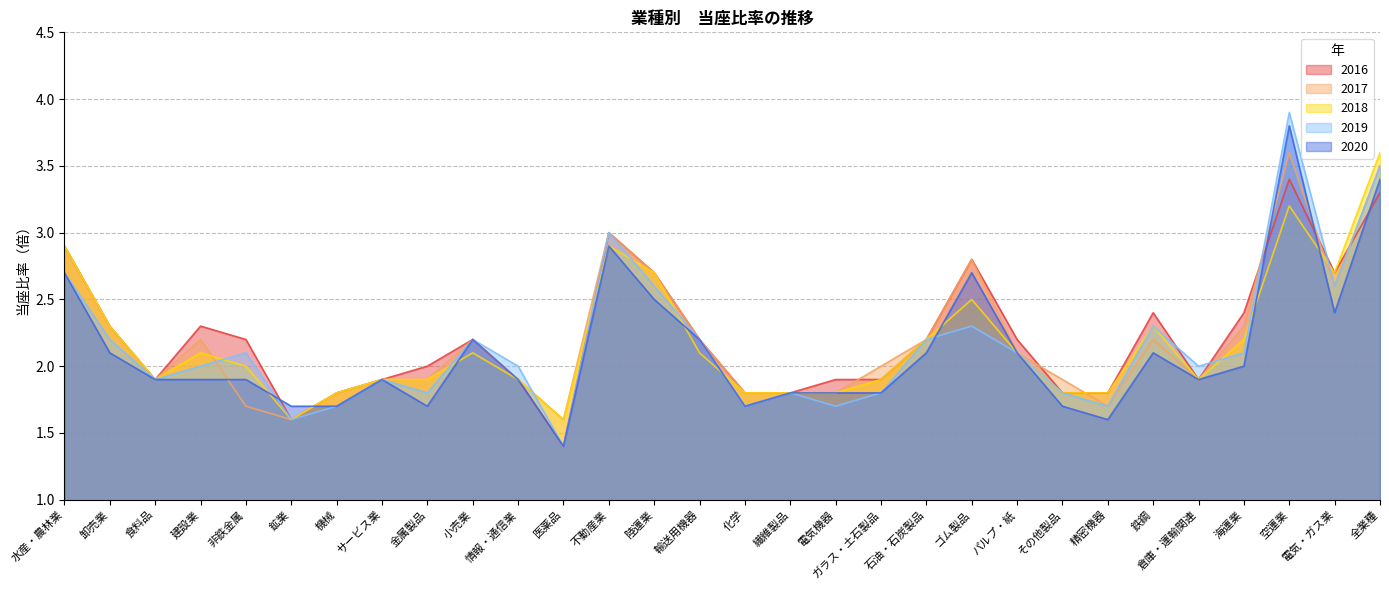

What is the sum of all 2018 values?

65.3